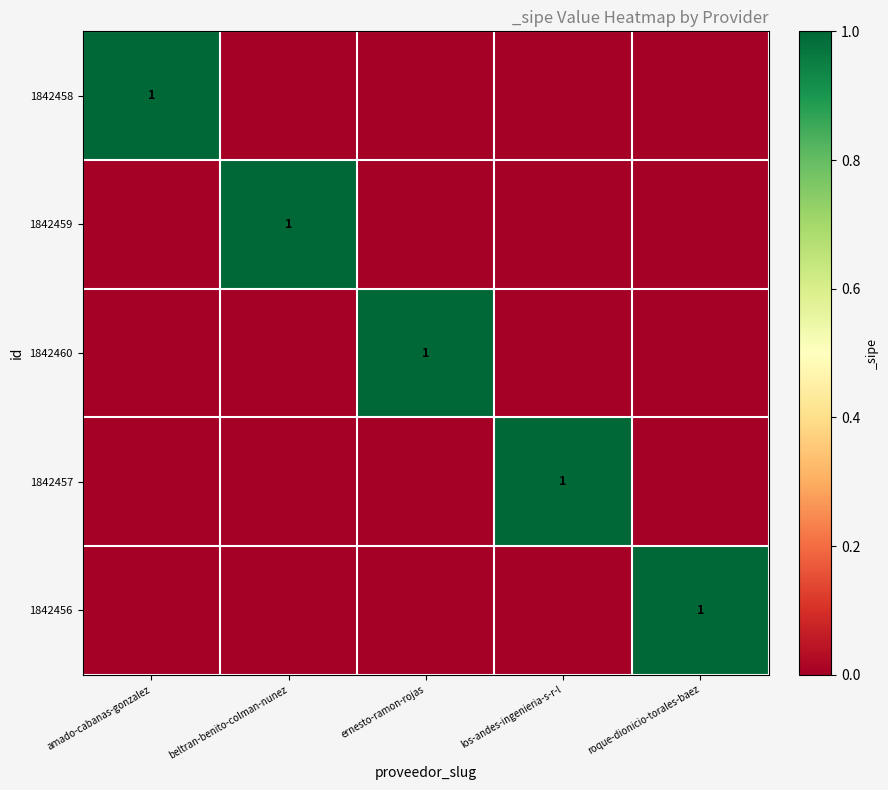

Which has a higher value, amado-cabanas-gonzalez or los-andes-ingenieria-s-r-l?

amado-cabanas-gonzalez